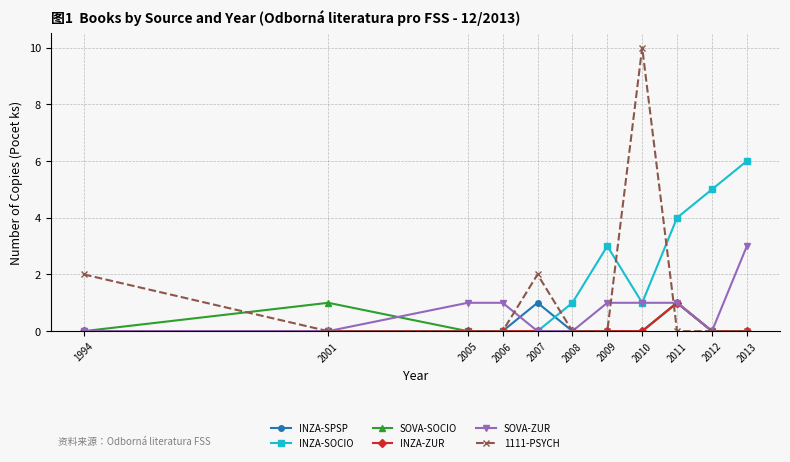

How many series are shown in this chart?

6